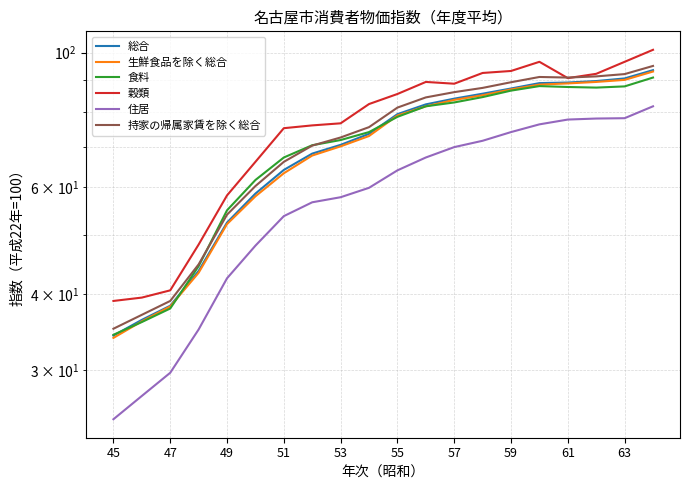

True or false: 穀類 and 住居 intersect in this chart.

False